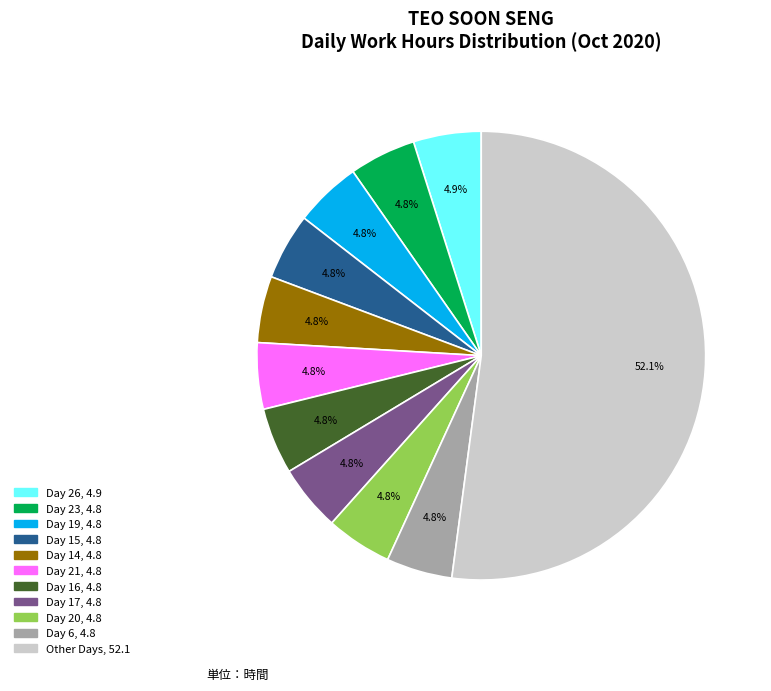

How many slices are in this pie chart?

11